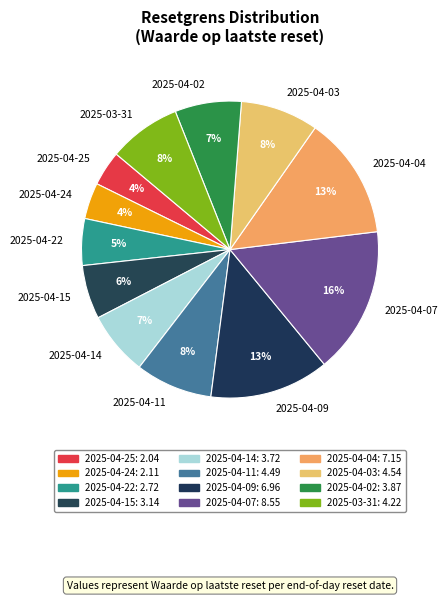

Combined, do 2025-04-15 and 2025-04-25 account for over 50%?

No